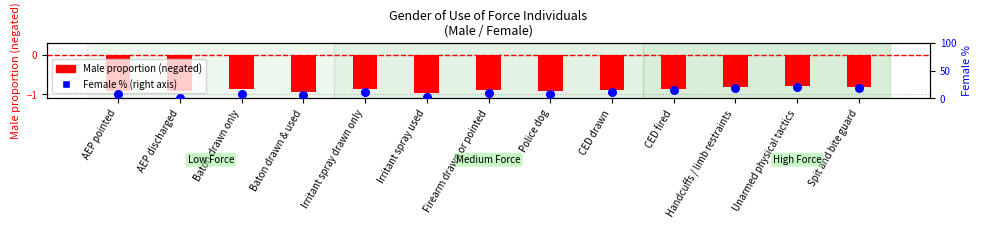

Is the value of Female % (right axis) at Police dog greater than the value of Male proportion (negated) at AEP discharged?

Yes